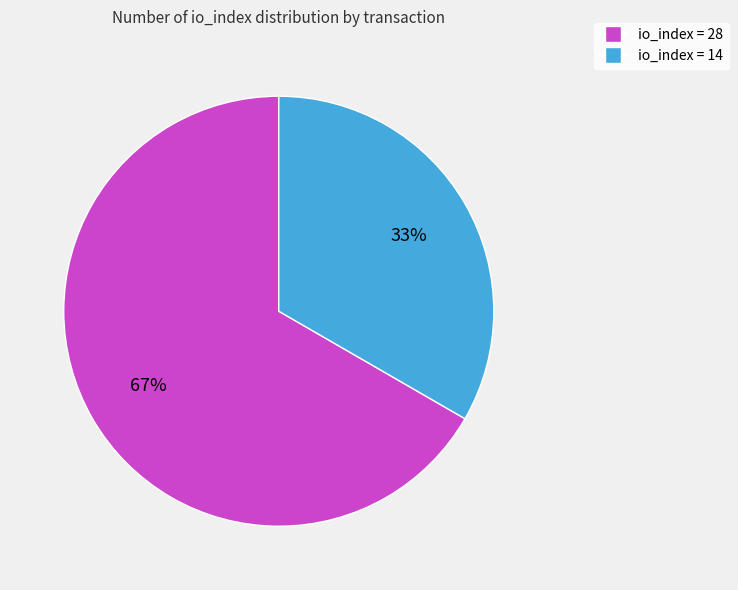

How many segments does this pie chart have?

2